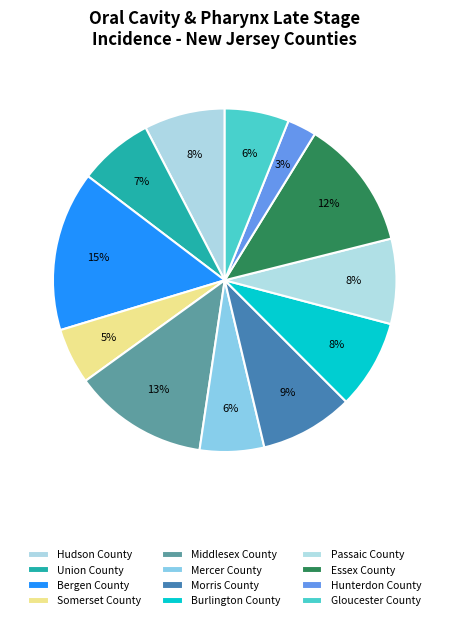

Combined, what portion of the pie is Burlington County and Hudson County?

16.0%